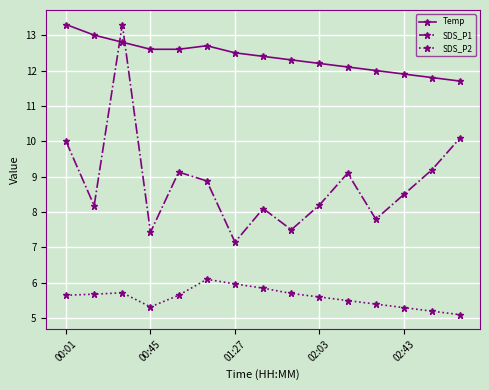

What is the smallest value displayed?

5.1